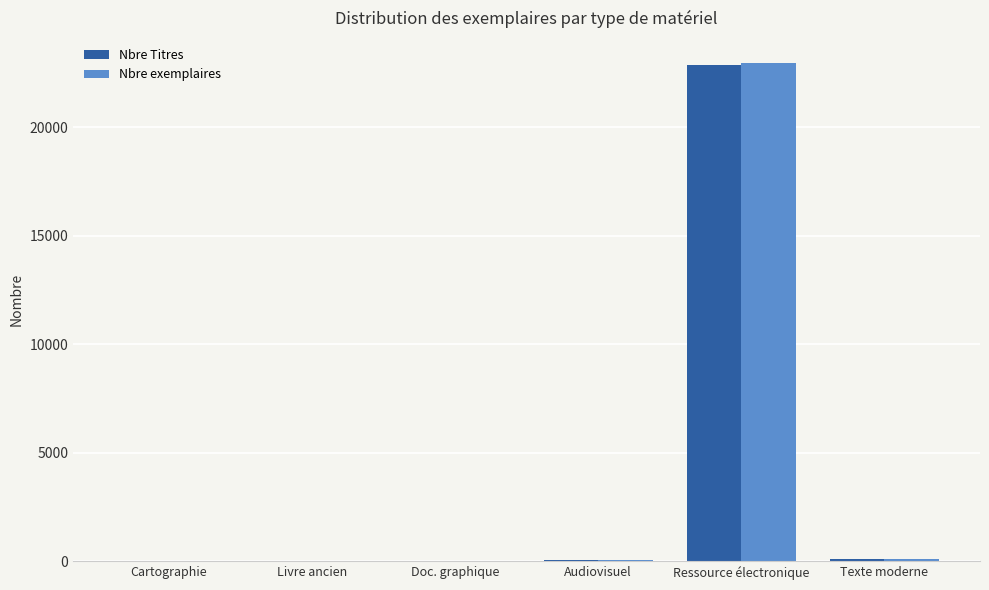

How many groups of bars are there?

6